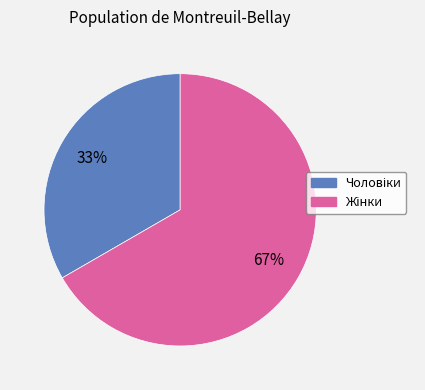

Does any single category account for the majority?

Yes